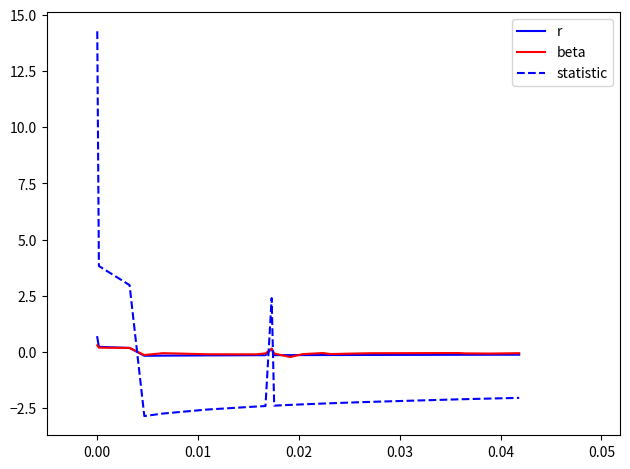

Which series has the widest spread of values?

statistic